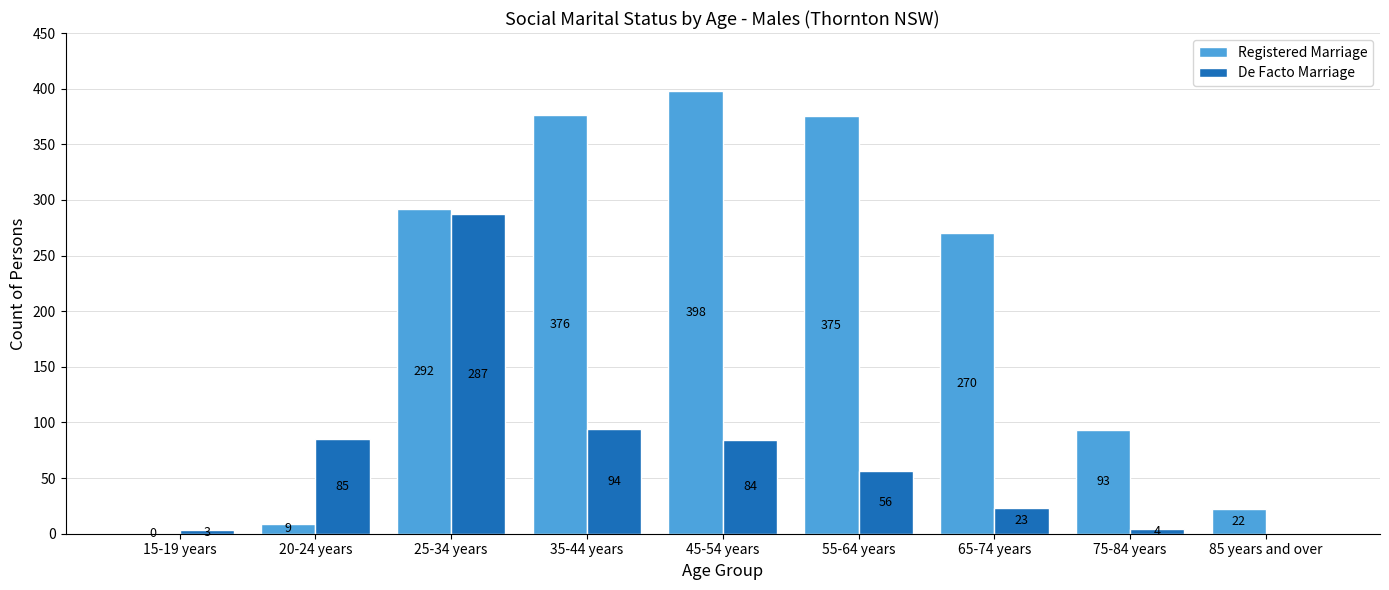

What is the approximate value of Registered Marriage at 25-34 years?

292